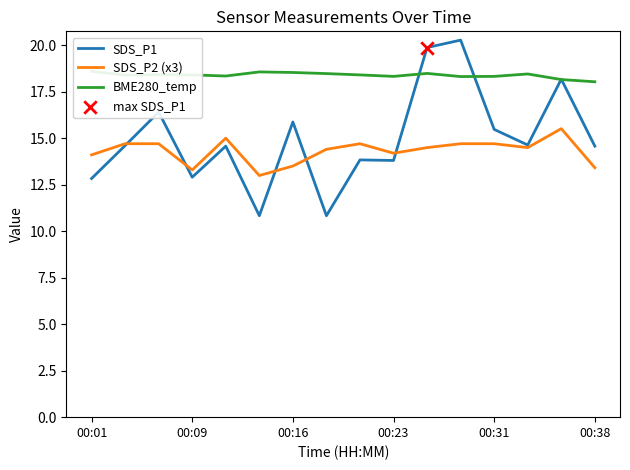

What are all the series names shown in the legend?

SDS_P1, SDS_P2 (x3), BME280_temp